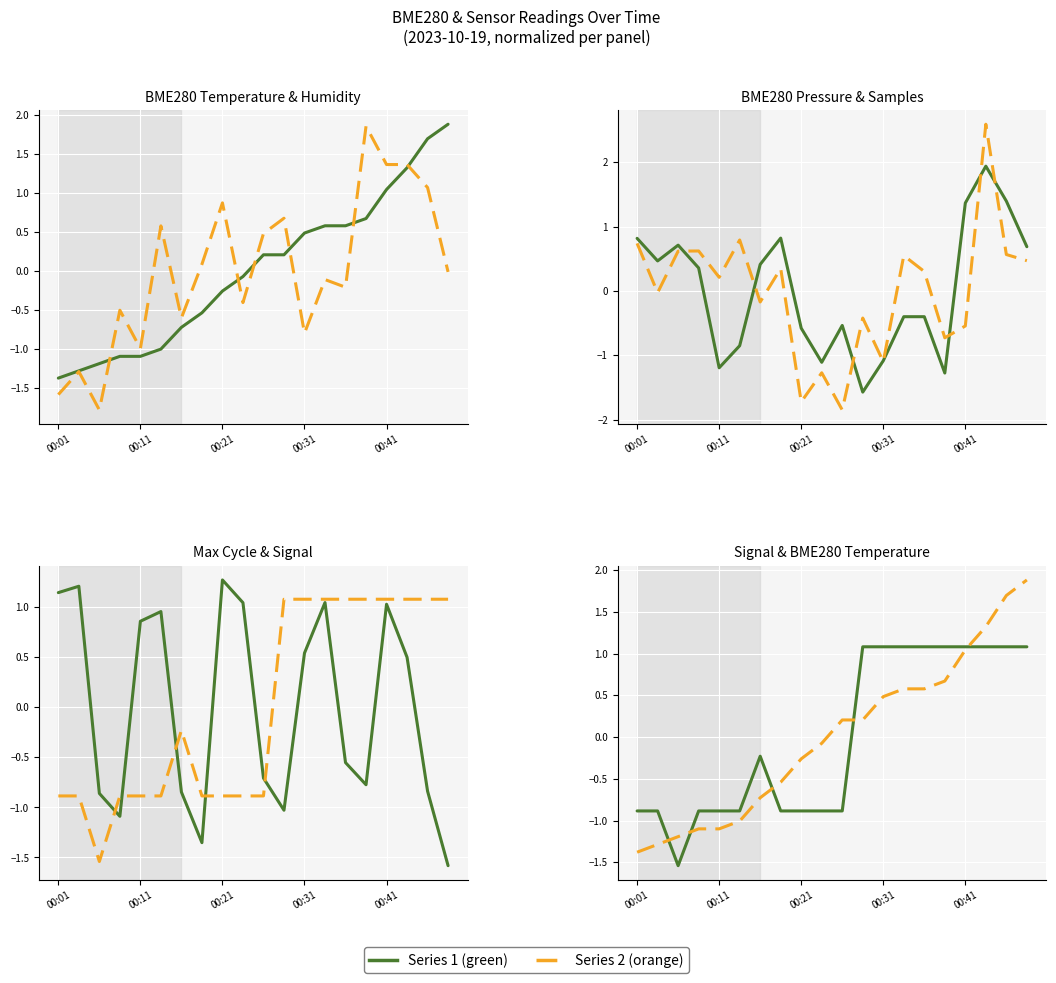

Reading right to left, extract all data points from this chart.

BME280_temperature: 1.9	1.7	1.3	1.0	0.7	0.6	0.6	0.5	0.2	0.2	-0.1	-0.3	-0.5	-0.7	-1.0	-1.1	-1.1	-1.2	-1.3	-1.4
BME280_humidity: -0.0	1.1	1.4	1.4	1.9	-0.2	-0.1	-0.8	0.7	0.5	-0.4	0.9	0.1	-0.6	0.6	-1.0	-0.5	-1.8	-1.3	-1.6
BME280_pressure: 0.7	1.4	1.9	1.4	-1.3	-0.4	-0.4	-1.1	-1.6	-0.5	-1.1	-0.6	0.8	0.4	-0.8	-1.2	0.4	0.7	0.5	0.8
Samples: 0.5	0.6	2.6	-0.5	-0.7	0.3	0.6	-1.1	-0.4	-1.8	-1.3	-1.7	0.4	-0.2	0.8	0.2	0.6	0.6	-0.0	0.7
Max_cycle: -1.6	-0.8	0.5	1.0	-0.8	-0.6	1.0	0.5	-1.0	-0.7	1.0	1.3	-1.4	-0.8	1.0	0.9	-1.1	-0.9	1.2	1.1
Signal: 1.1	1.1	1.1	1.1	1.1	1.1	1.1	1.1	1.1	-0.9	-0.9	-0.9	-0.9	-0.2	-0.9	-0.9	-0.9	-1.5	-0.9	-0.9